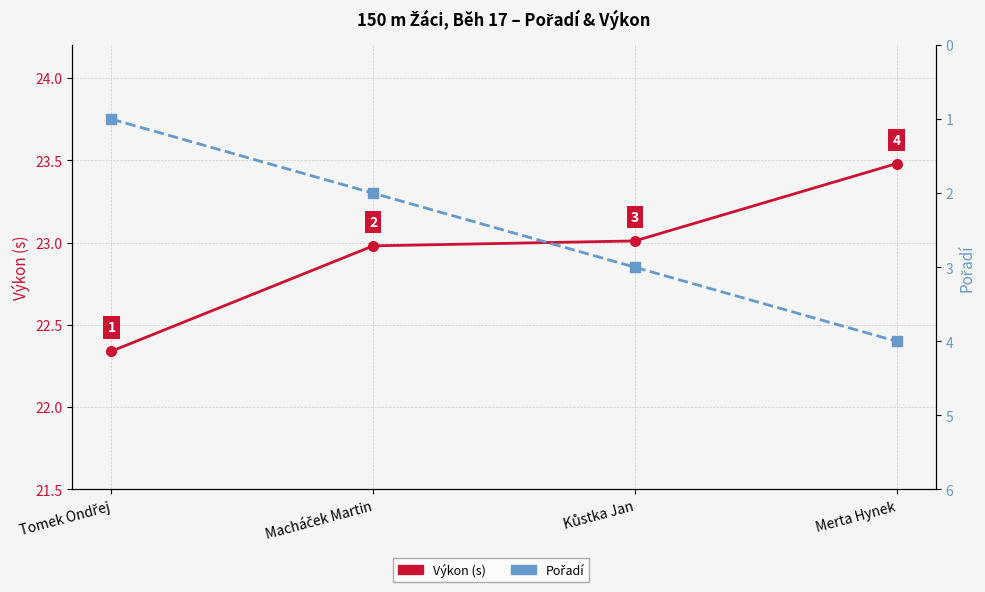

How many lines are shown in the chart?

2